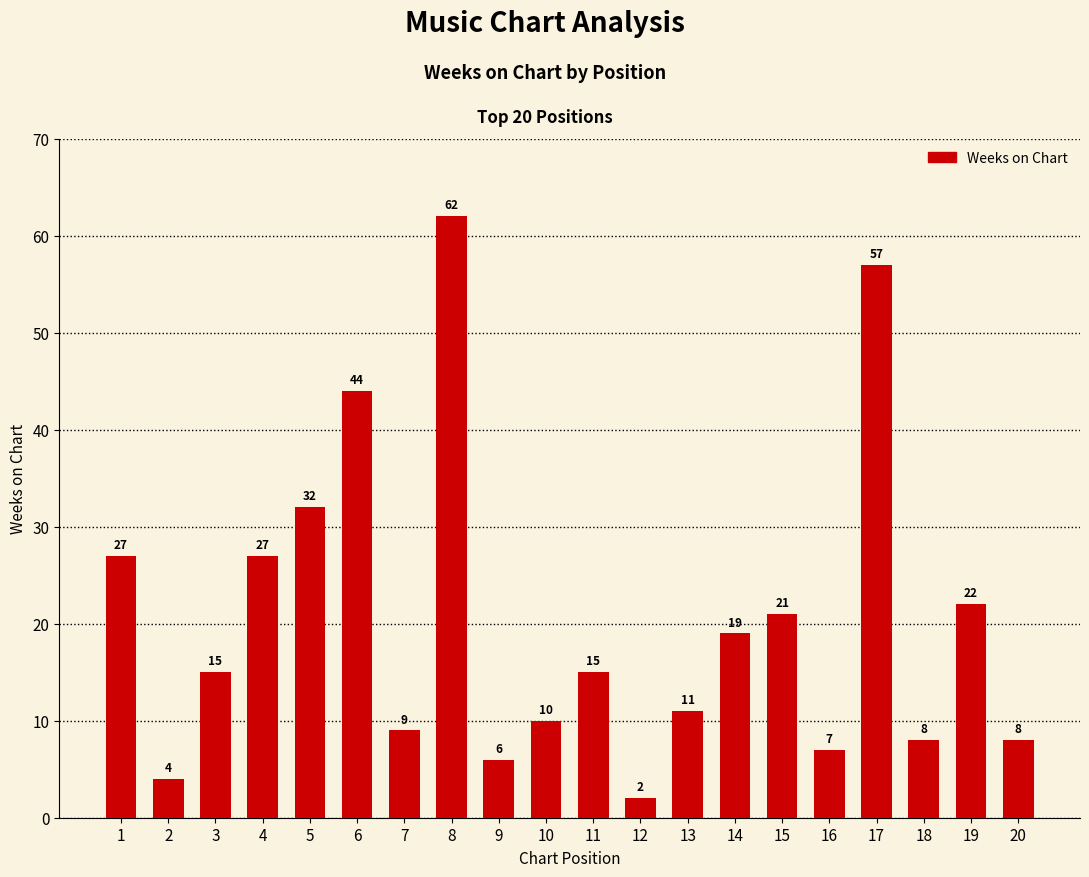

What is the value of the 17th bar from the left?

57